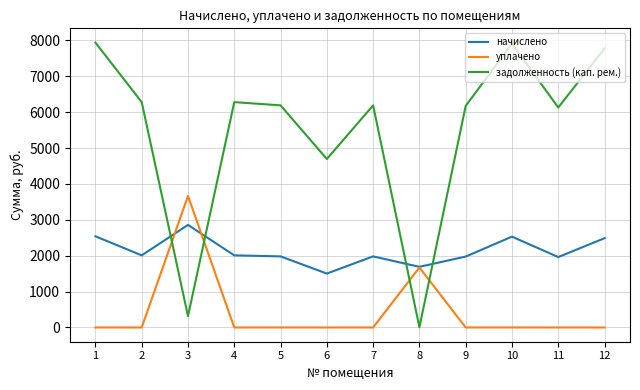

Which series has the largest range (max minus min)?

задолженность (кап. рем.)